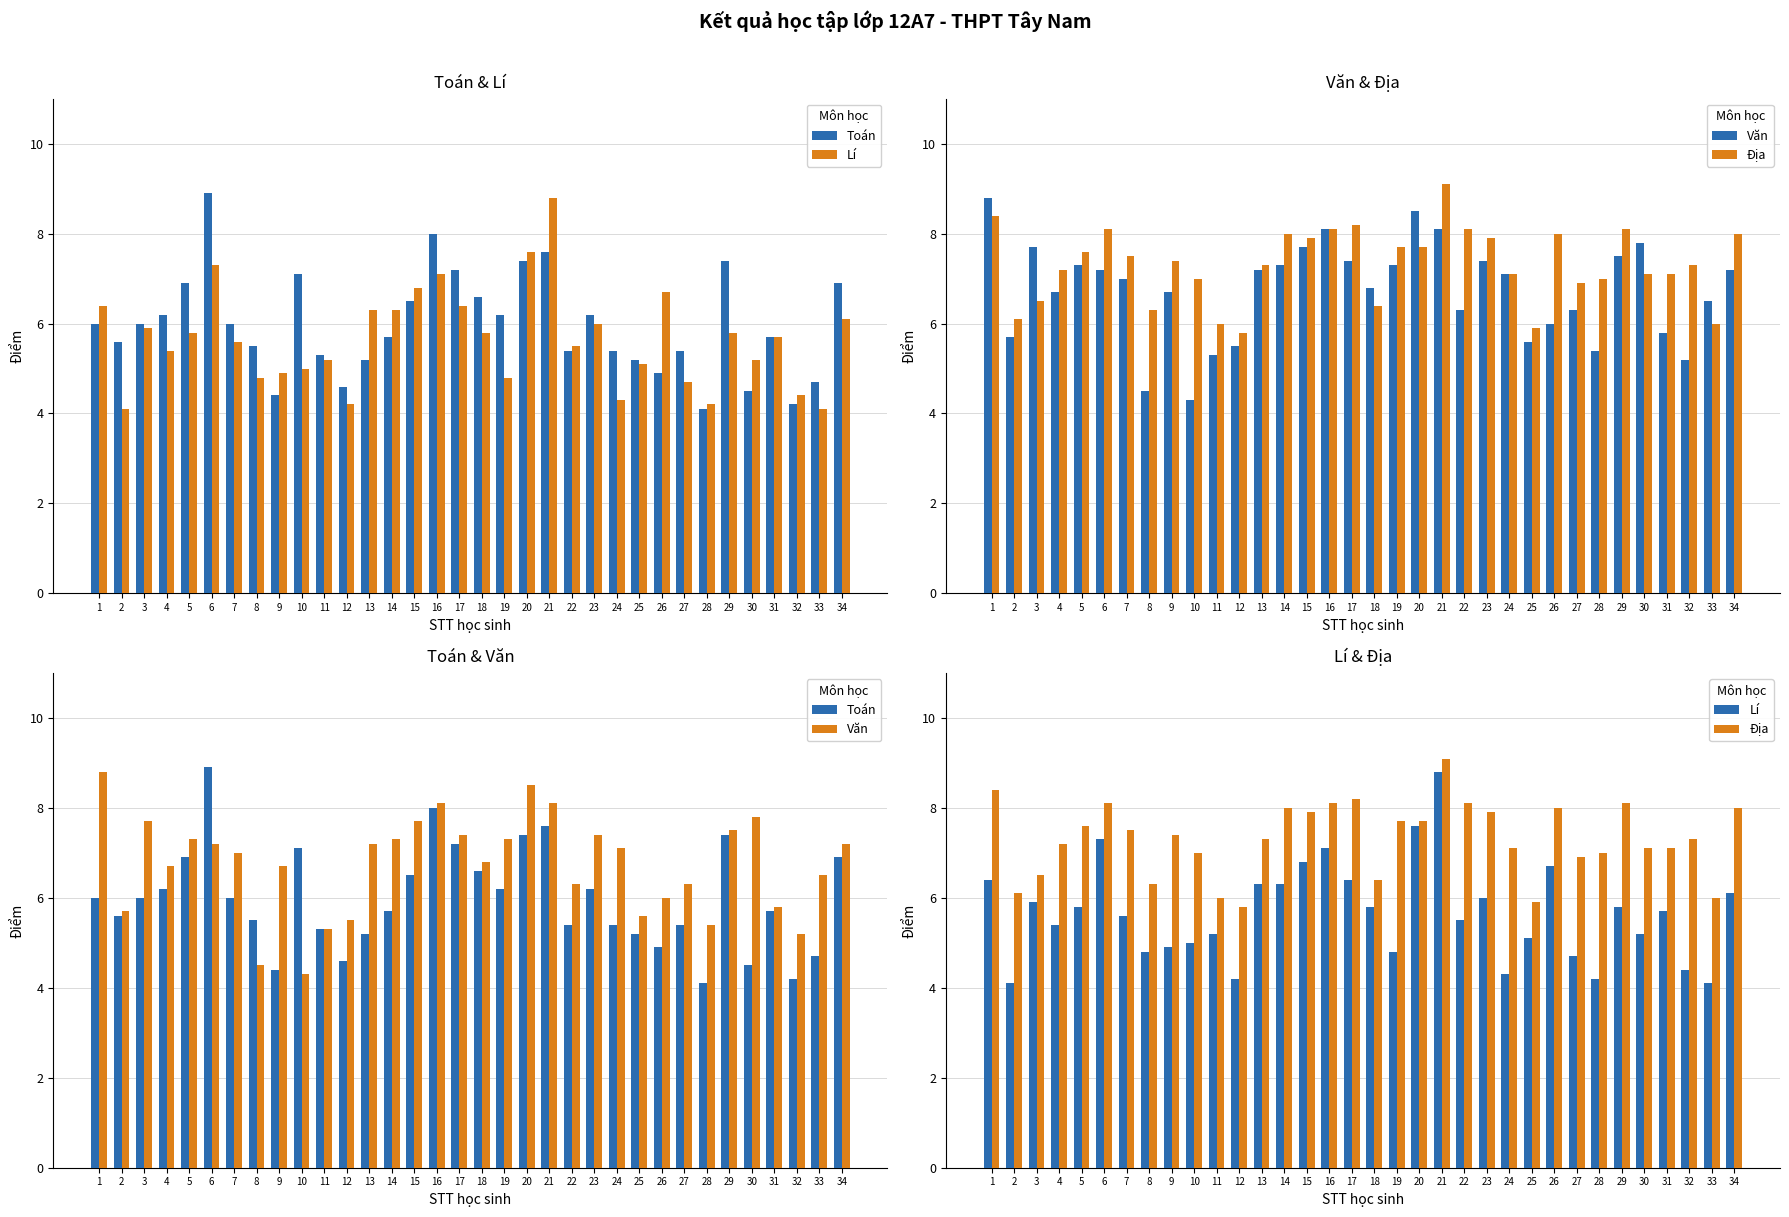

What value does the Địa series have at 9?

7.4